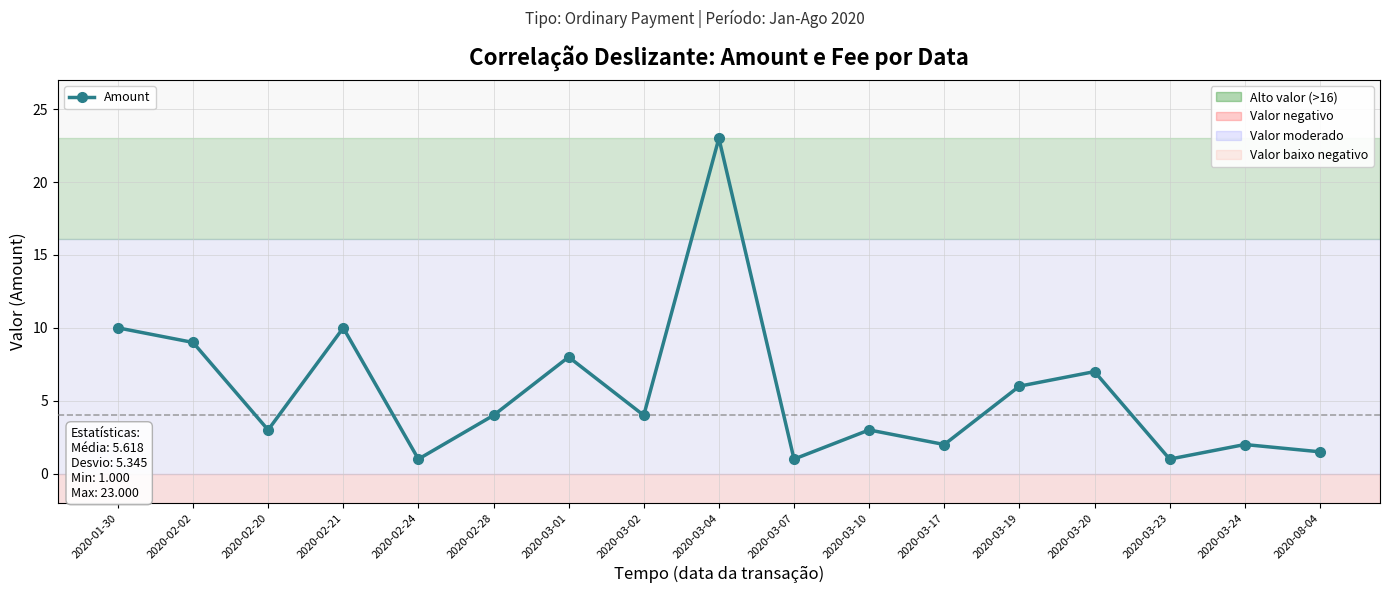

Count the number of categories in the chart.

17